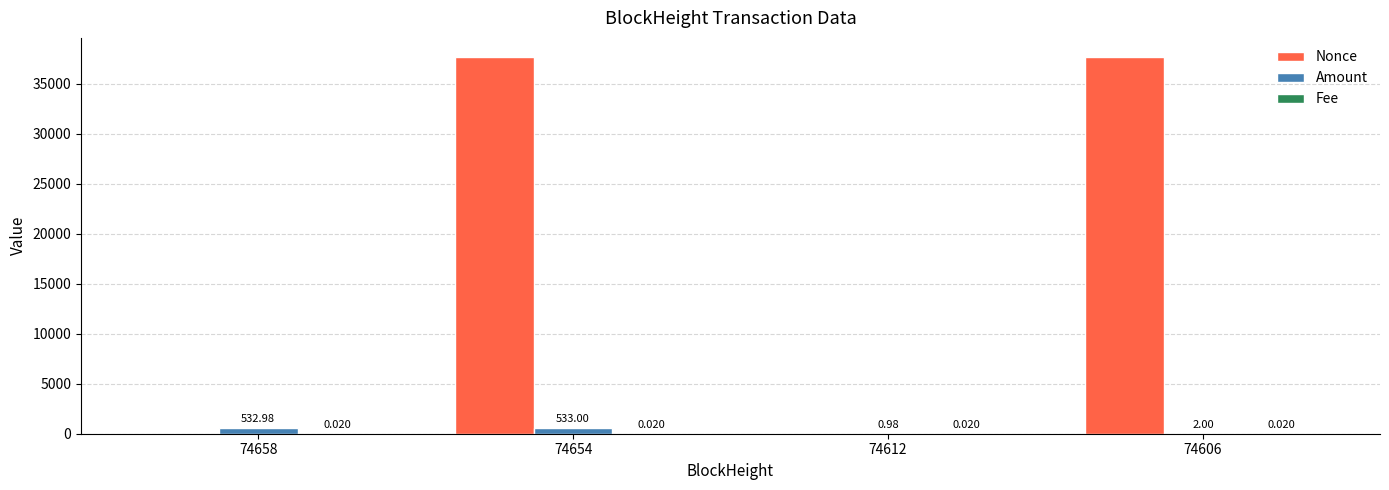

Is the value of Amount at 74654 greater than the value of Nonce at 74606?

No